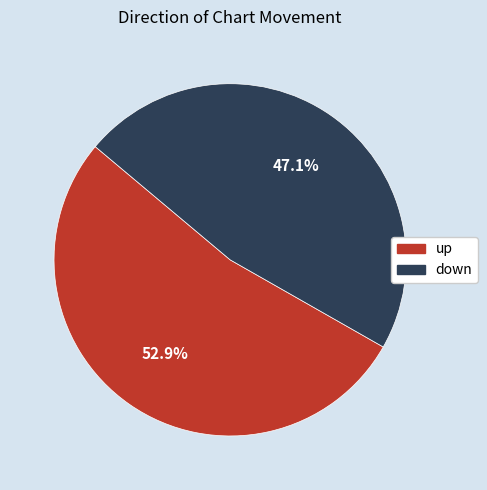

How many slices are in this pie chart?

2